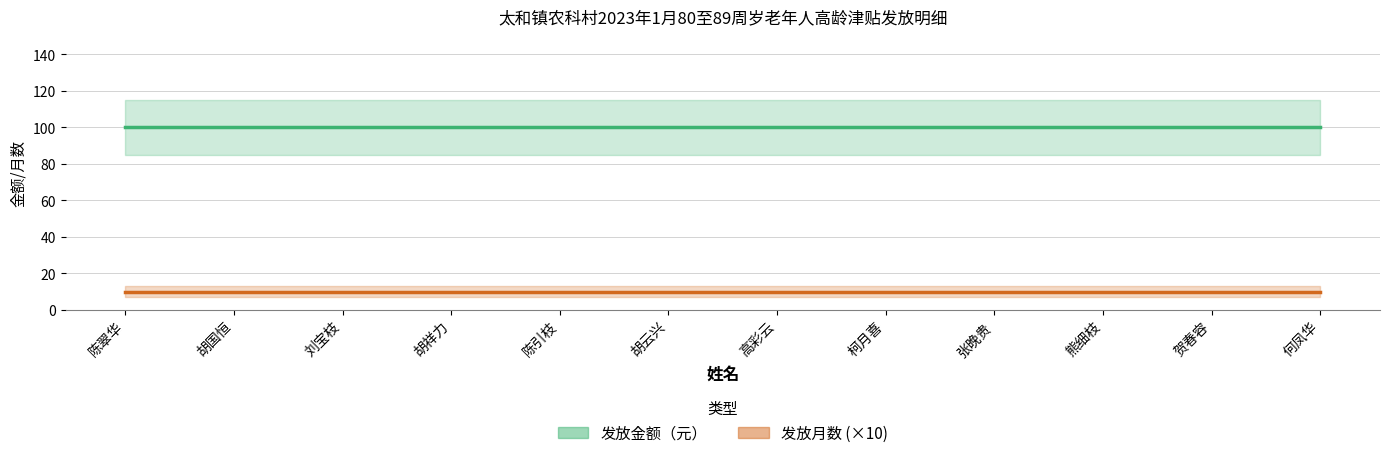

What is the sum of all 发放金额（元） values?

1200